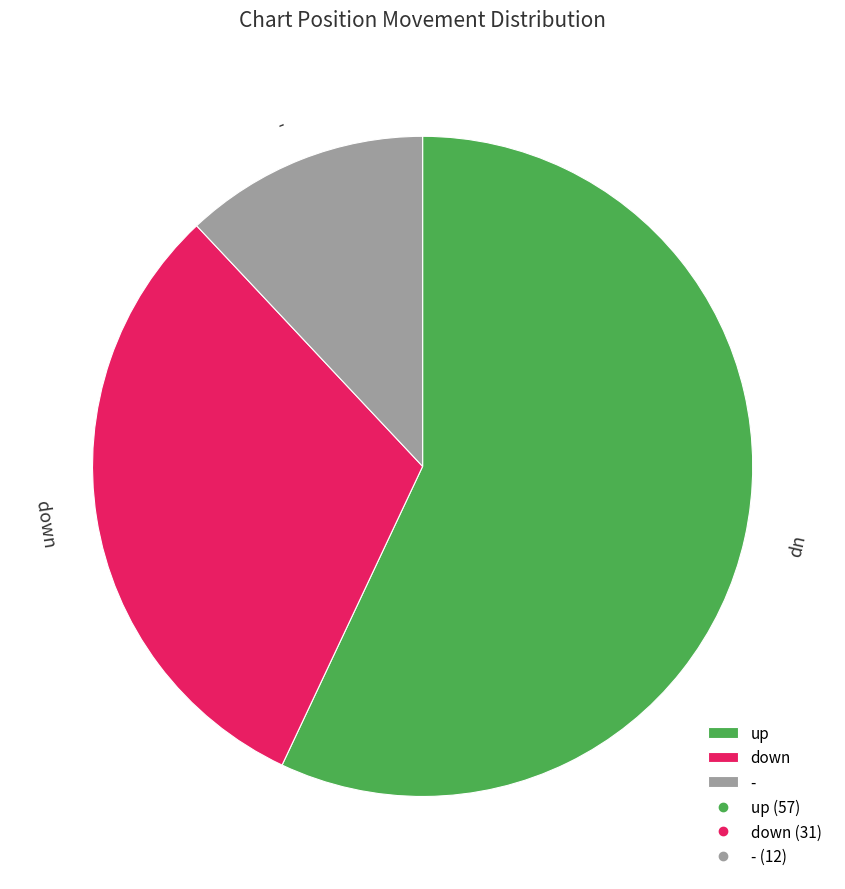

Which slice is the smallest?

-